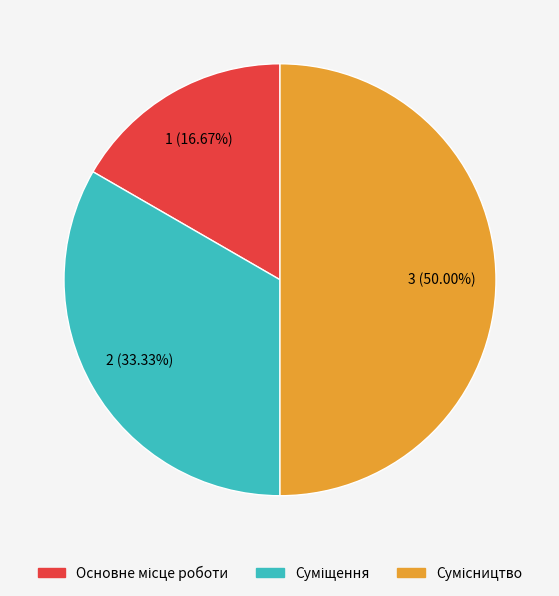

To the nearest percent, what portion does Сумісництво represent?

50%